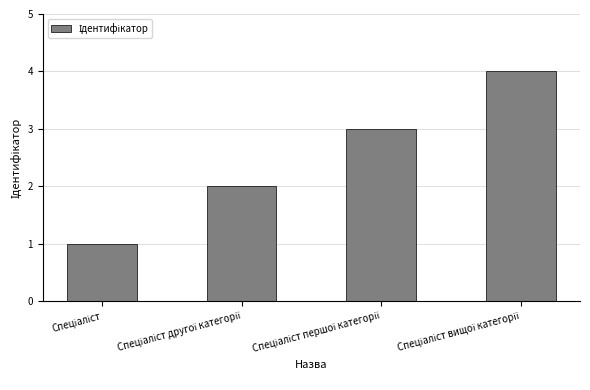

What is the greatest value displayed?

4